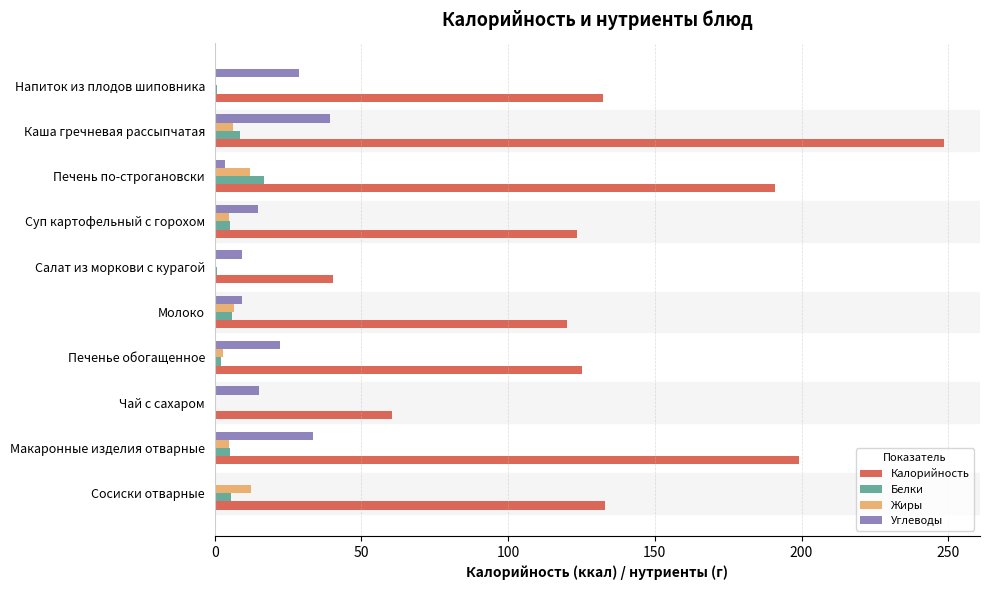

What is the greatest value displayed?

248.4